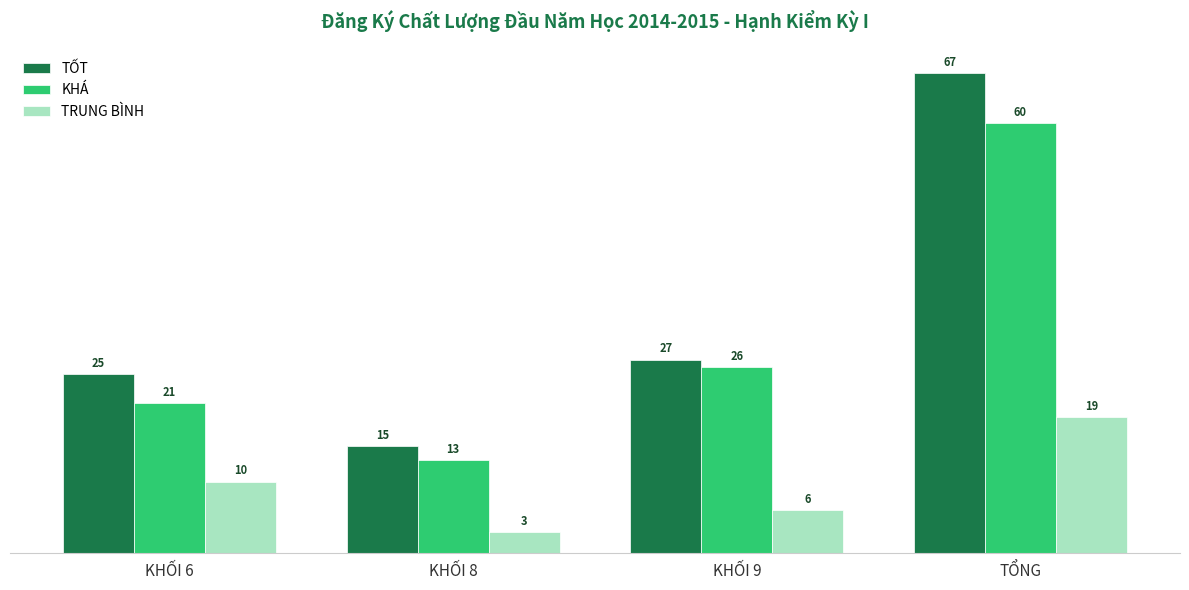

How many distinct data groups are displayed?

3